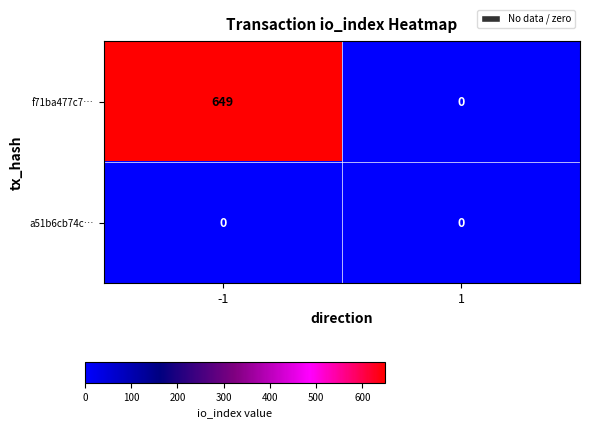

Reading left to right, what are all the values shown in this chart?

f71ba477c7…: -1=649	1=0
a51b6cb74c…: -1=0	1=0